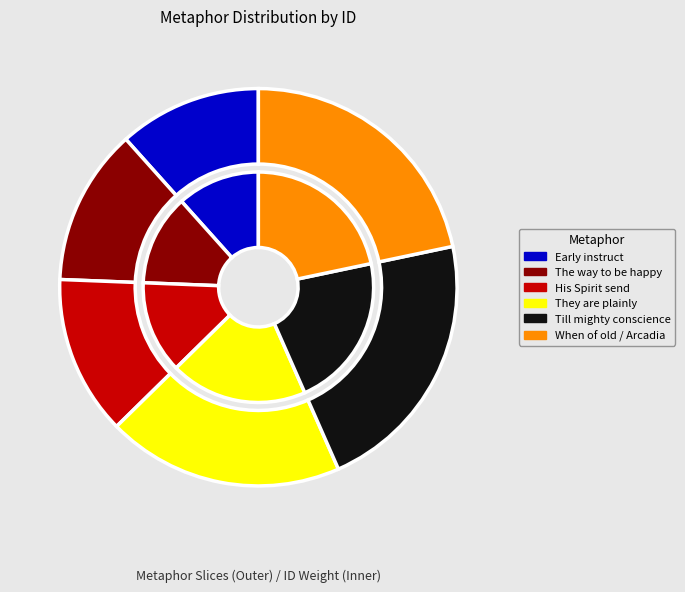

How many slices are in this pie chart?

6